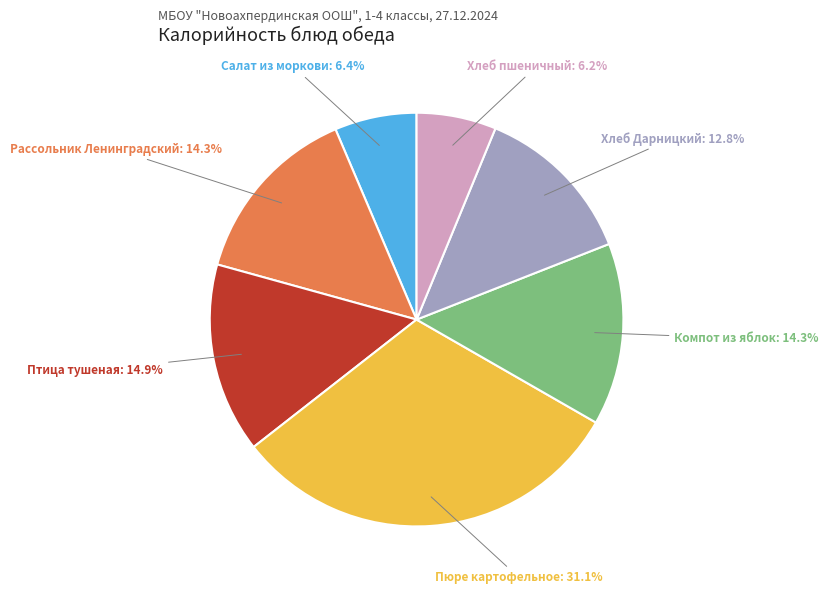

Is there any slice that represents more than half of the pie?

No